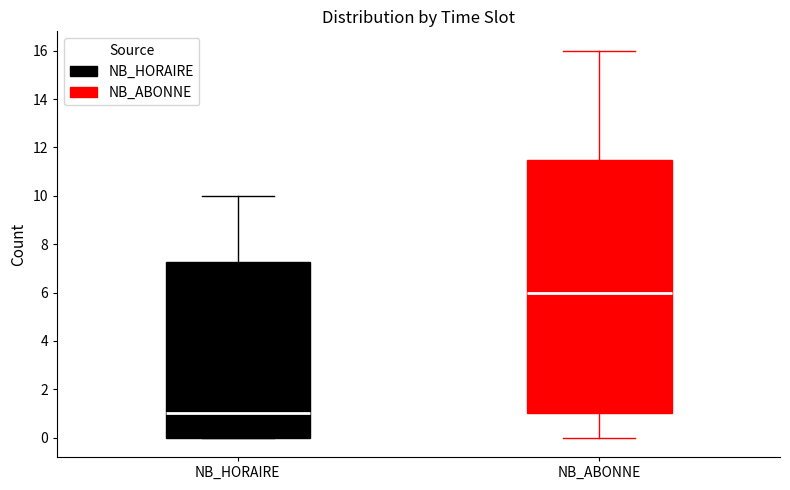

Reading left to right, read every box against the y-axis: the position of its median line, the range the box covers, and the ends of its whiskers. The values are not printed on the chart, so give them approximately, as read against the axis.

NB_HORAIRE: median 1.0, box 0.0 to 7.2, whiskers 0.0 to 10.0
NB_ABONNE: median 6.0, box 1.0 to 11.6, whiskers 0.0 to 16.0